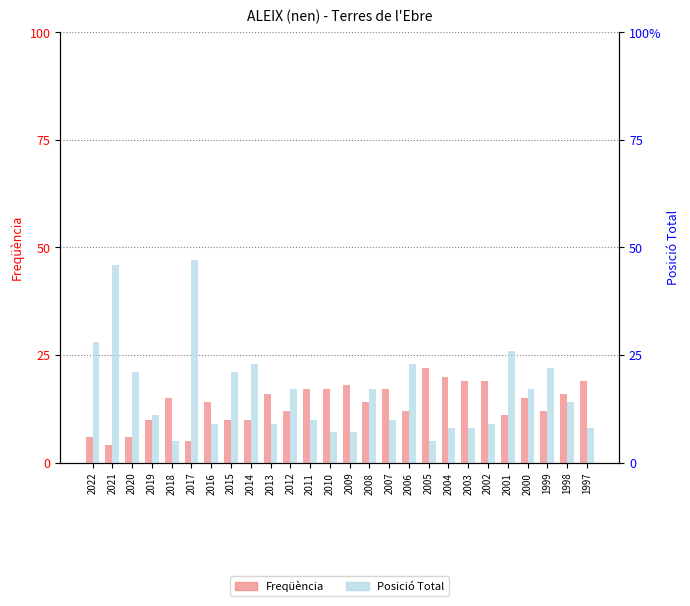

What is the spread (max minus min) of values at 2001?

15